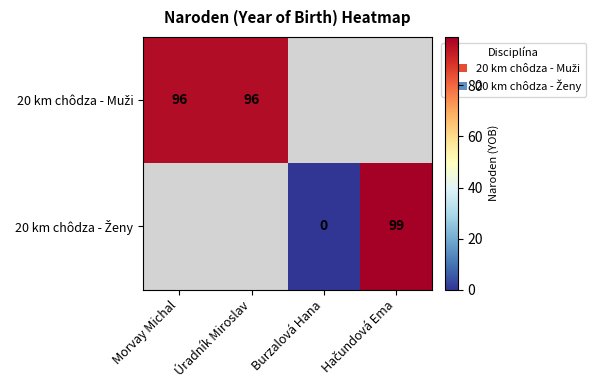

Read the 20 km chôdza - Ženy value at Hačundová Ema.

99.0